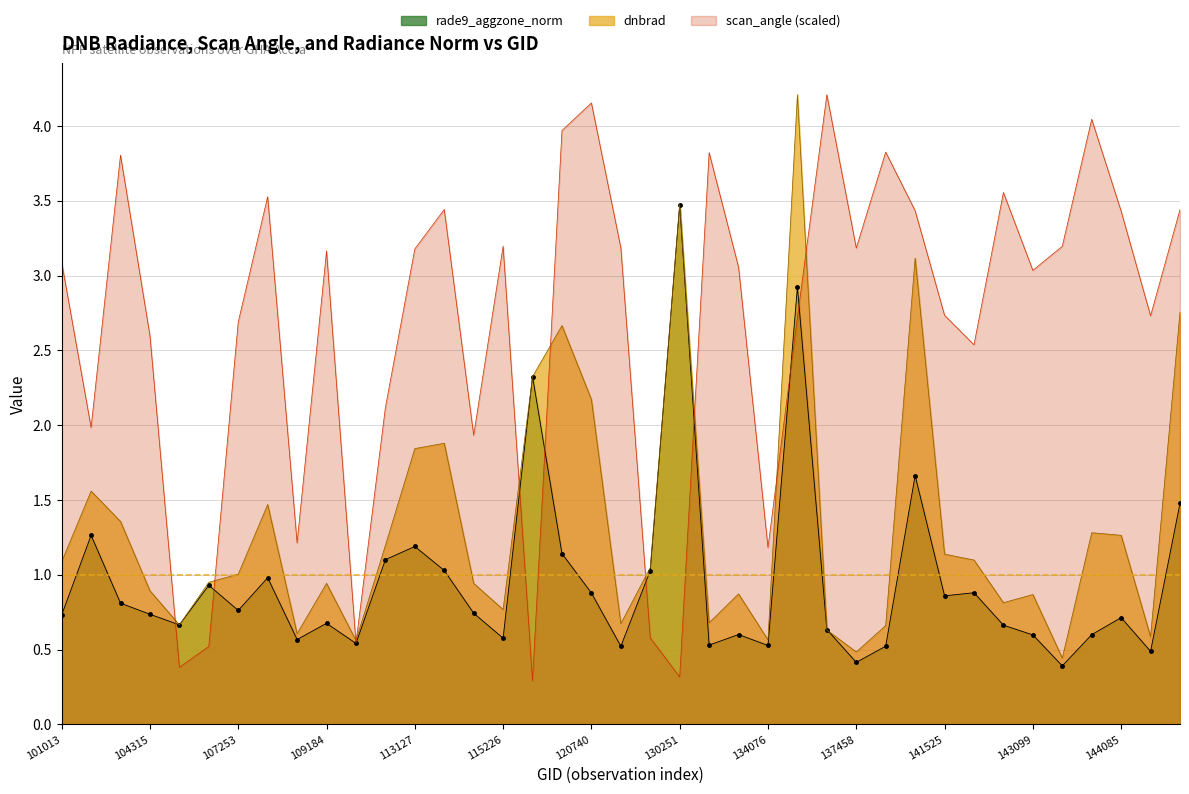

What is the lowest value of the dnbrad series?

0.4